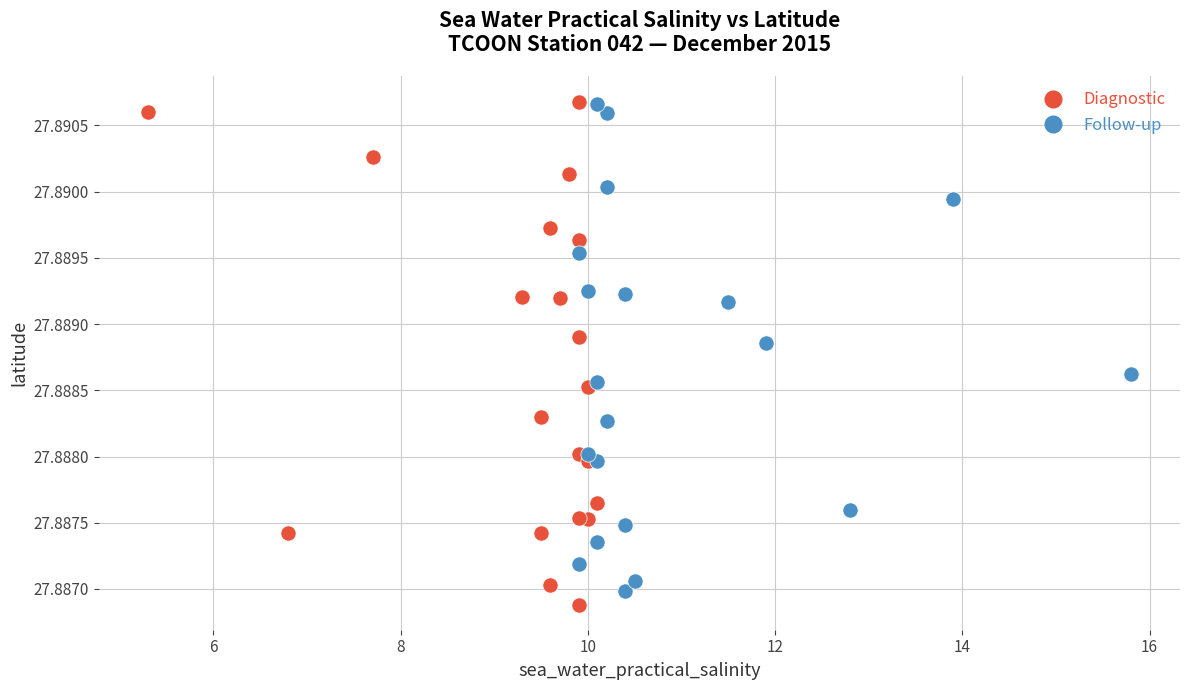

What are all the series names shown in the legend?

Diagnostic, Follow-up